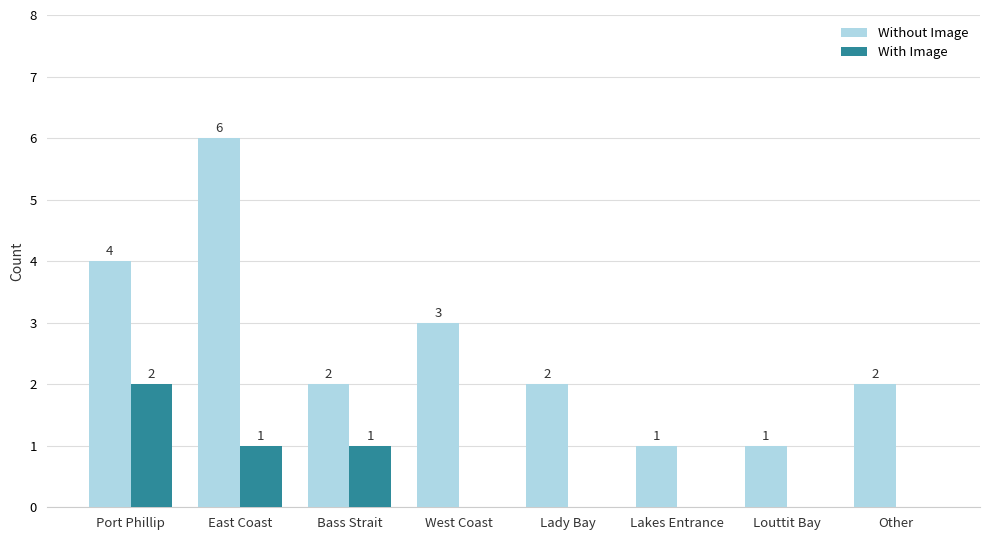

At which category is the sum across all series the highest?

East Coast